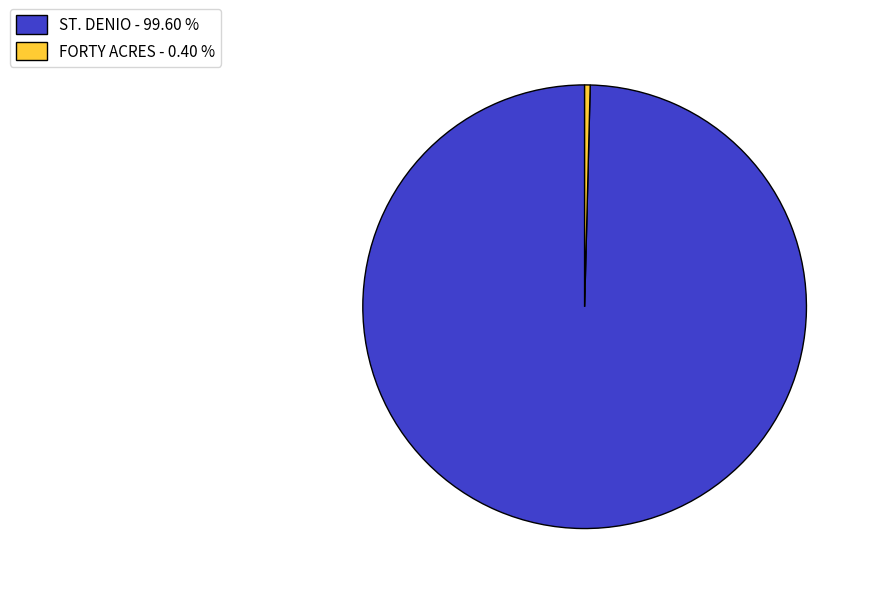

Approximately how many times larger is the value at ST. DENIO compared to FORTY ACRES?

248.0